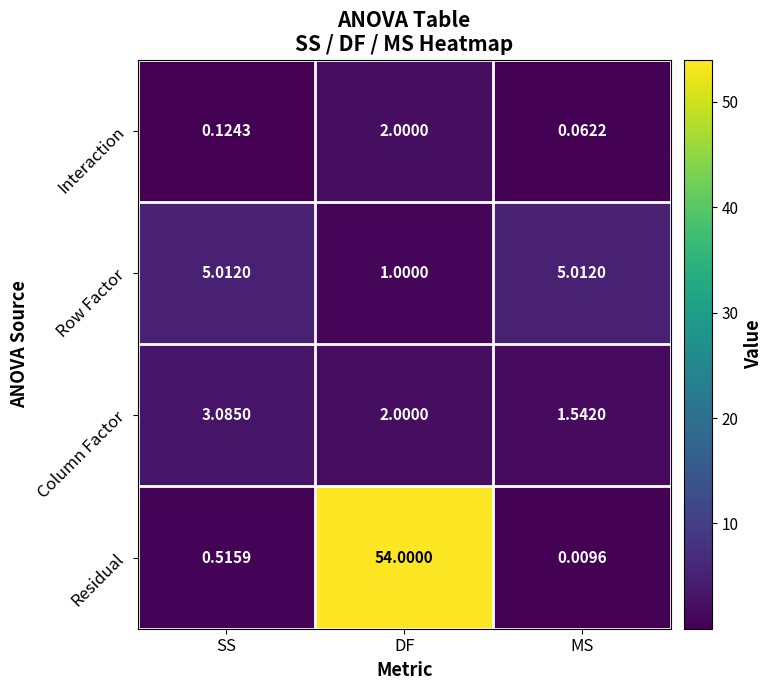

Which series has the widest spread of values?

Residual